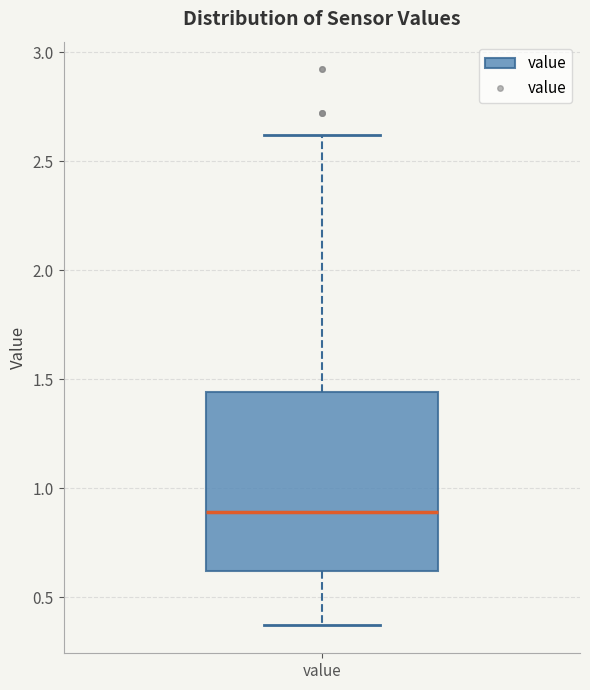

Read this box plot against the y-axis: the position of the median line, the range covered by the box, and the ends of both whiskers. The values are not printed on the chart, so give them approximately, as read against the axis.

median 0.90, box 0.60 to 1.45, whiskers 0.35 to 2.60